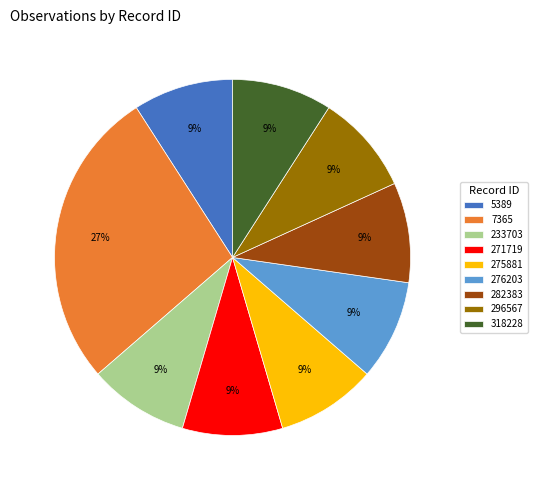

How many segments does this pie chart have?

9